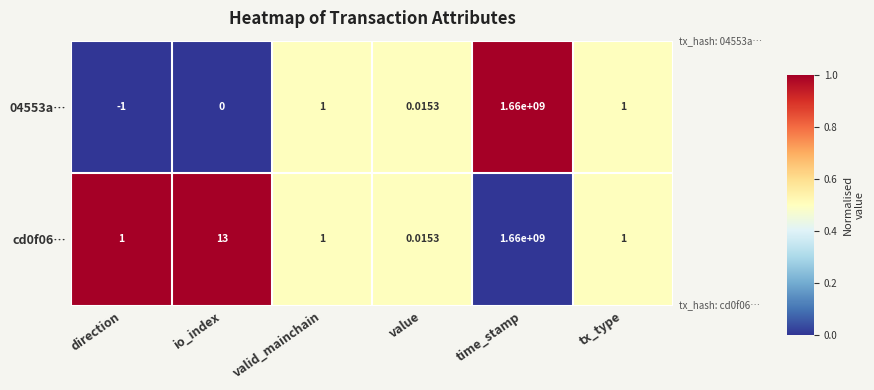

At which category is the sum across all series the highest?

time_stamp